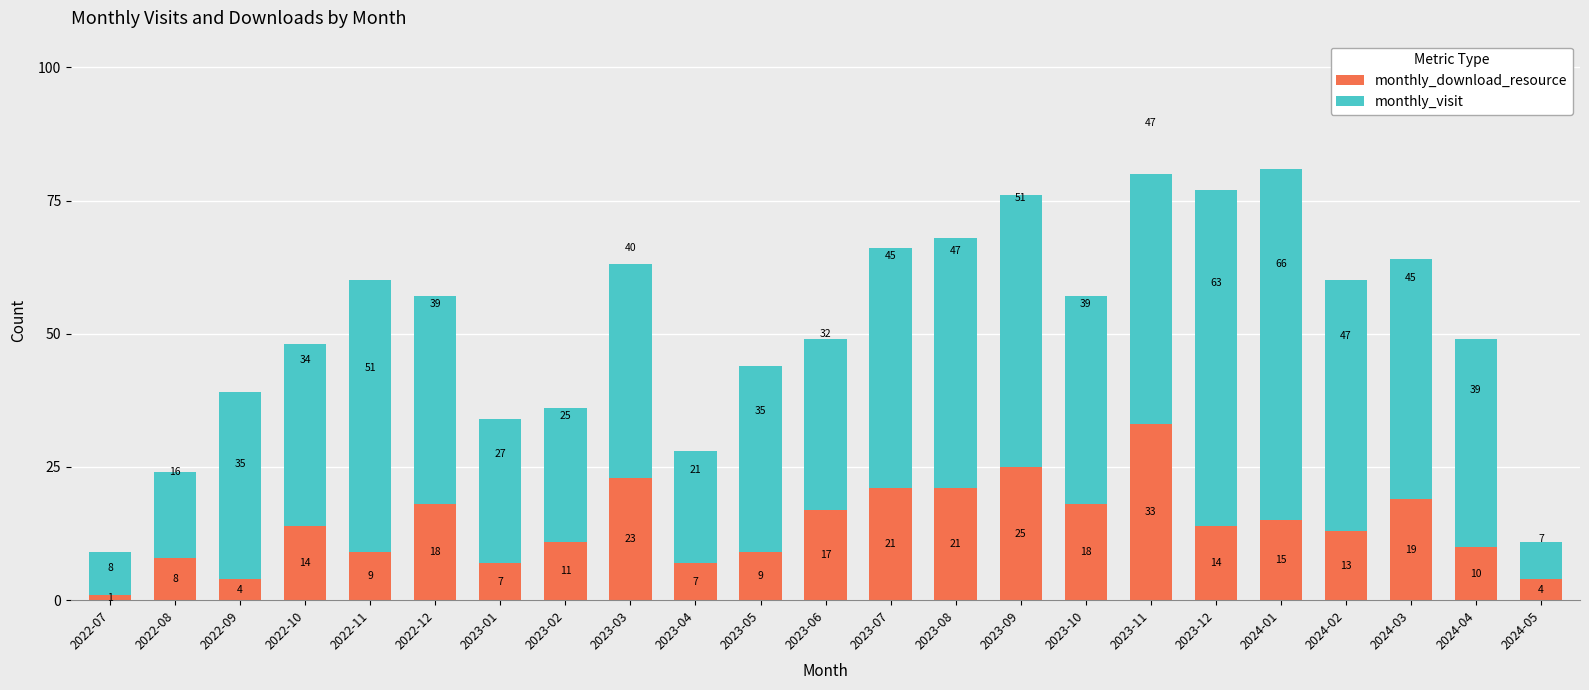

How many bars are there in total?

23